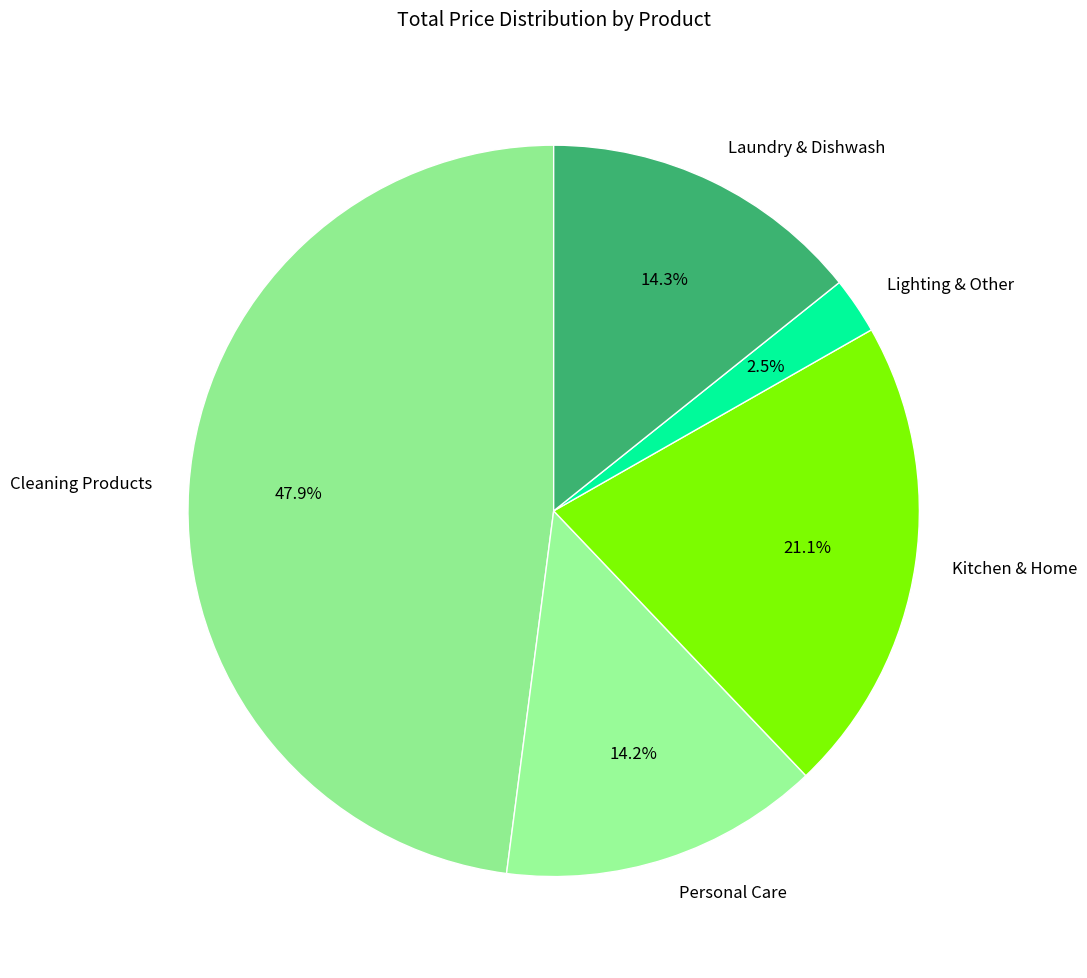

How many segments does this pie chart have?

5